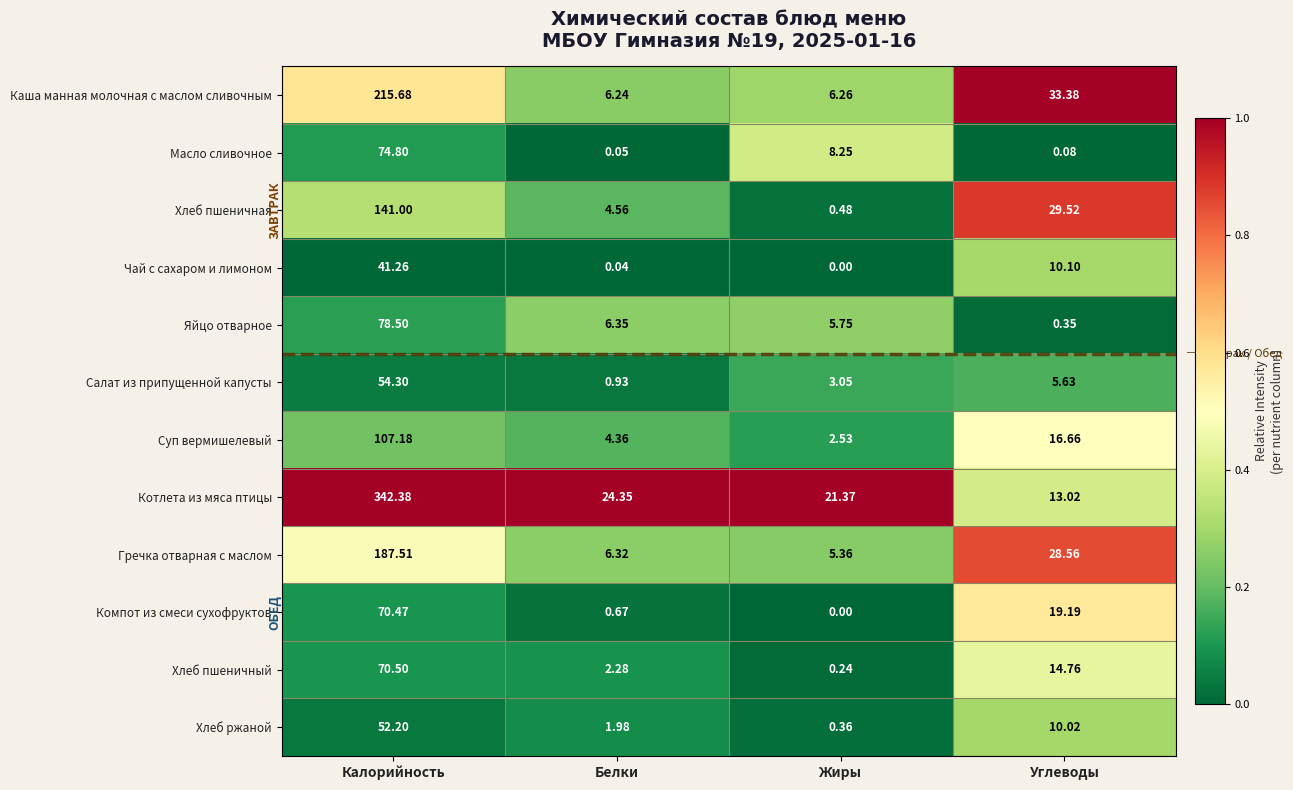

Which series has the largest range (max minus min)?

Котлета из мяса птицы